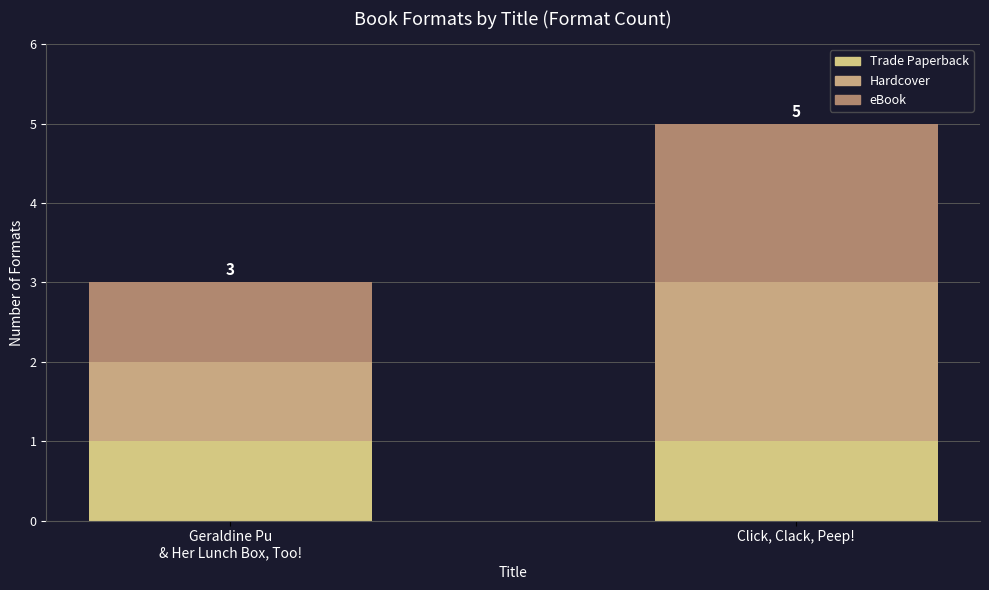

How many data points does each series have?

2